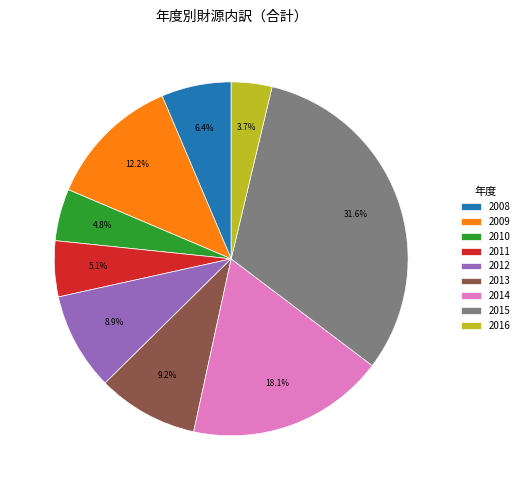

Which category has the biggest portion of the pie?

2015